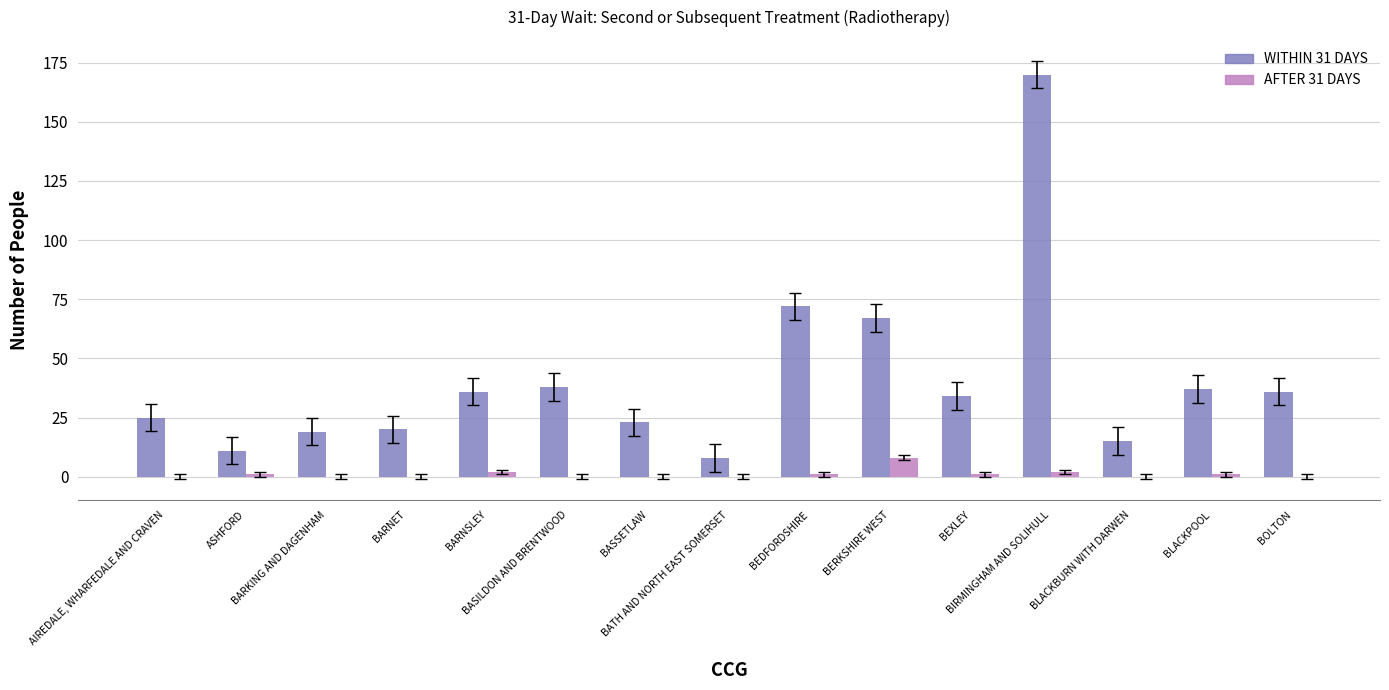

Count the AFTER 31 DAYS values in the range 0 to 1.

12